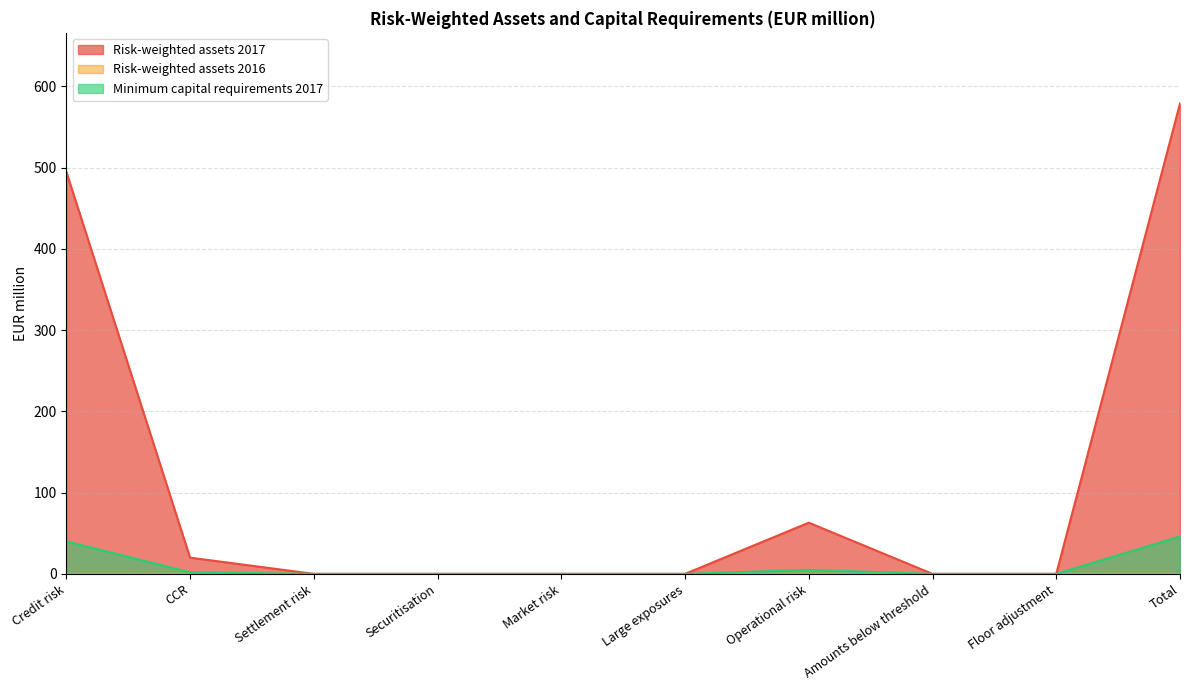

How many series are shown in this chart?

3